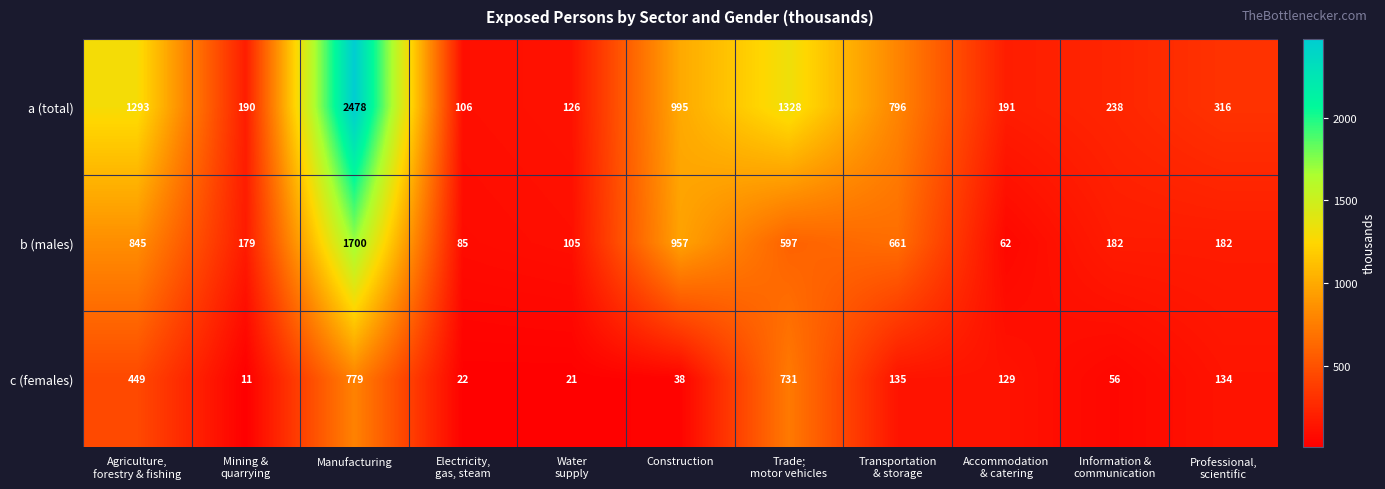

The value of a (total) at Manufacturing is 2478. True or false?

True